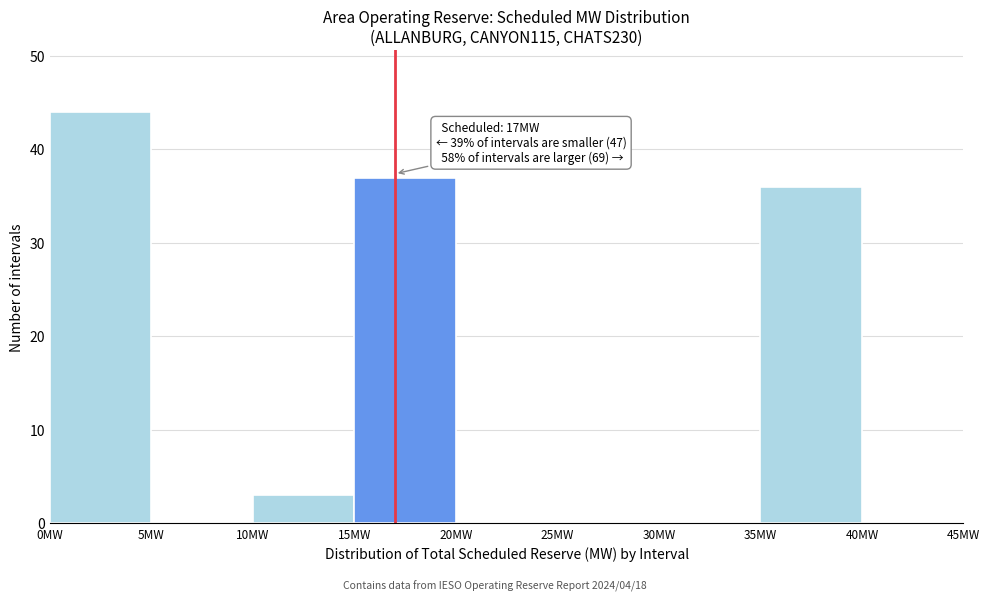

Over which range of the x-axis is the bar tallest?

0 to 5